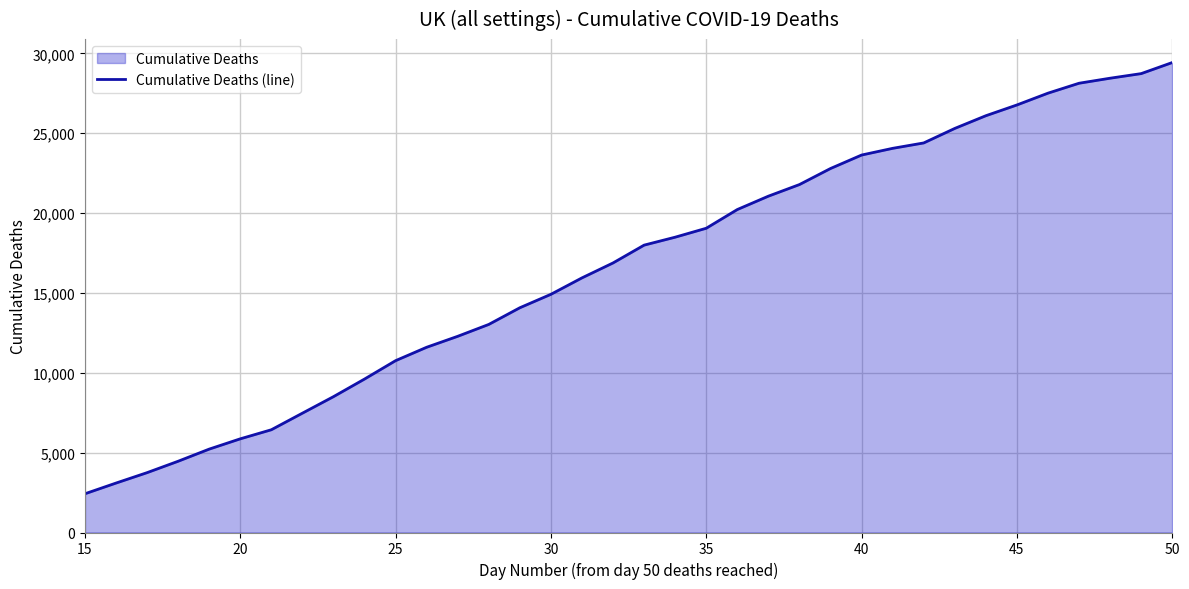

What is the difference between the maximum and minimum values?

27002